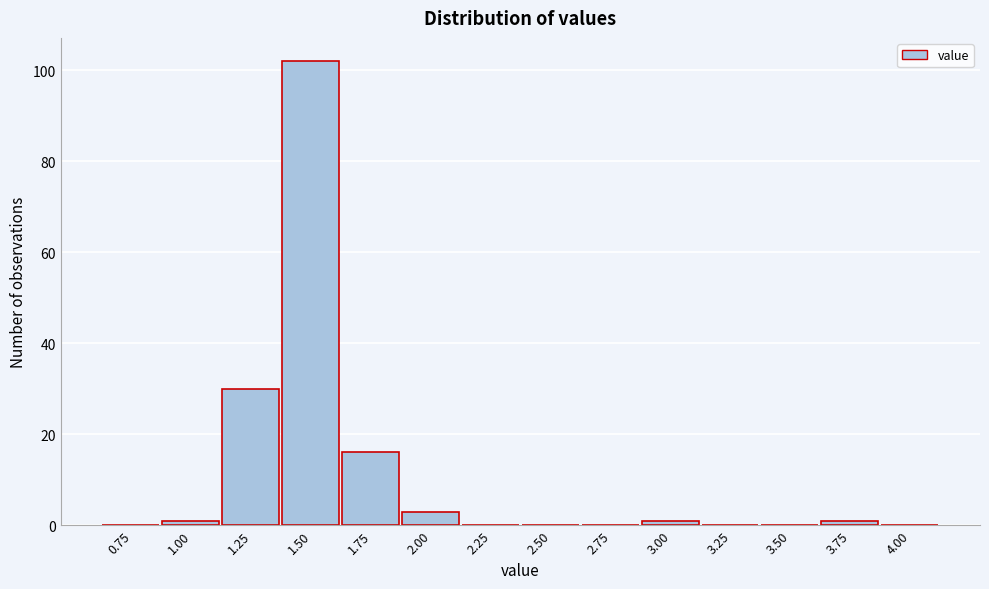

Reading left to right, what are all the values shown in this chart?

0.75=0	1.00=1	1.25=30	1.50=102	1.75=16	2.00=3	2.25=0	2.50=0	2.75=0	3.00=1	3.25=0	3.50=0	3.75=1	4.00=0